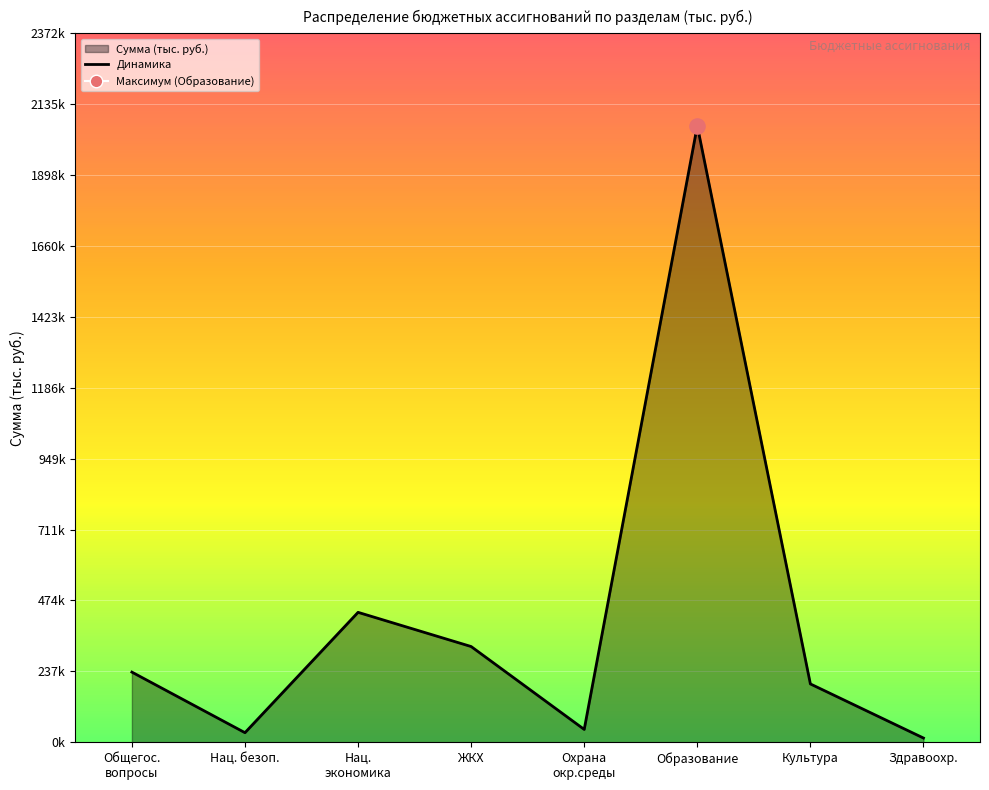

Approximately how many times larger is the value at Нац.
экономика compared to Образование?

0.2